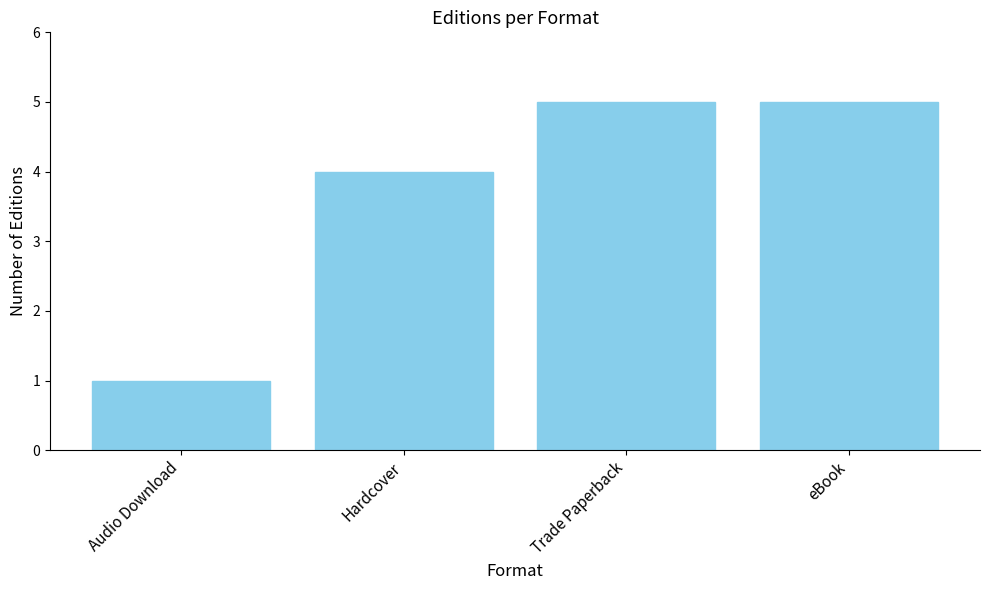

Which category has the lowest value across all series?

Audio Download